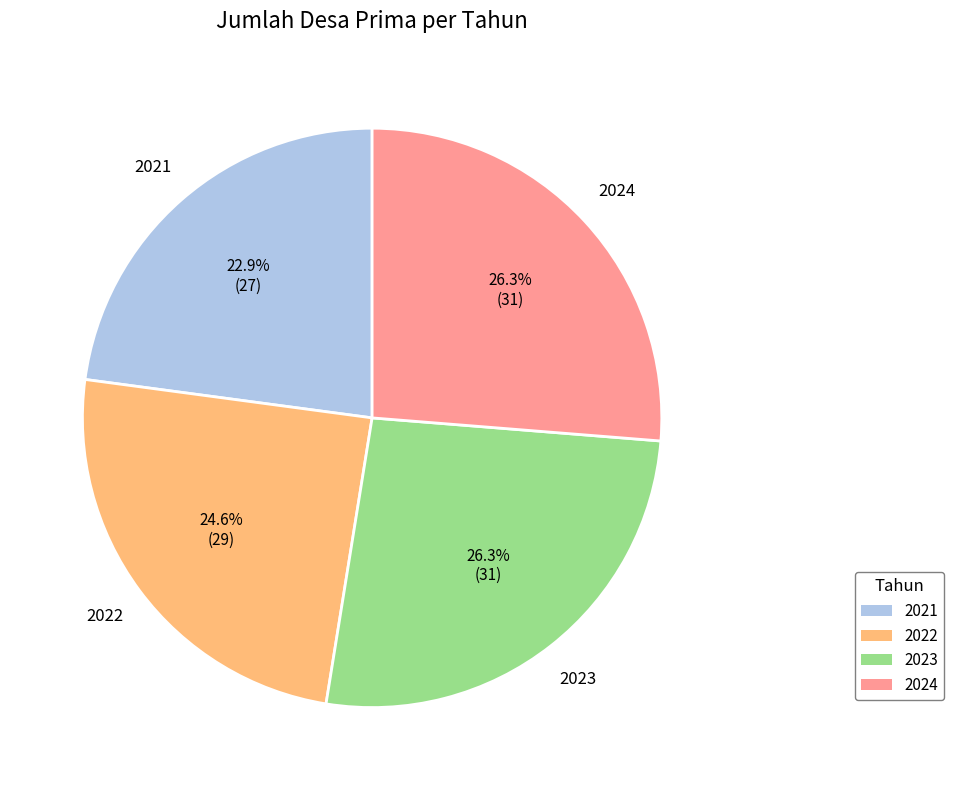

What percentage is the 2023 slice, to the nearest percent?

26%